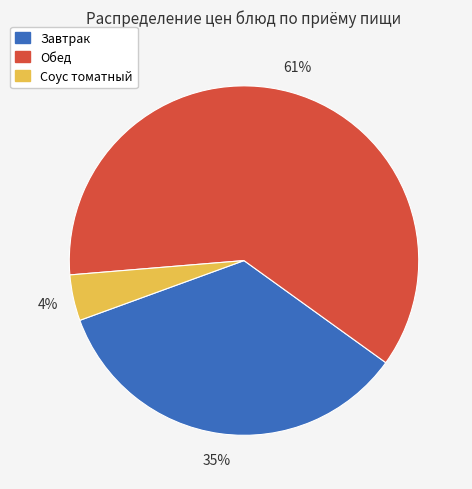

To the nearest percent, what is the average slice percentage?

33%